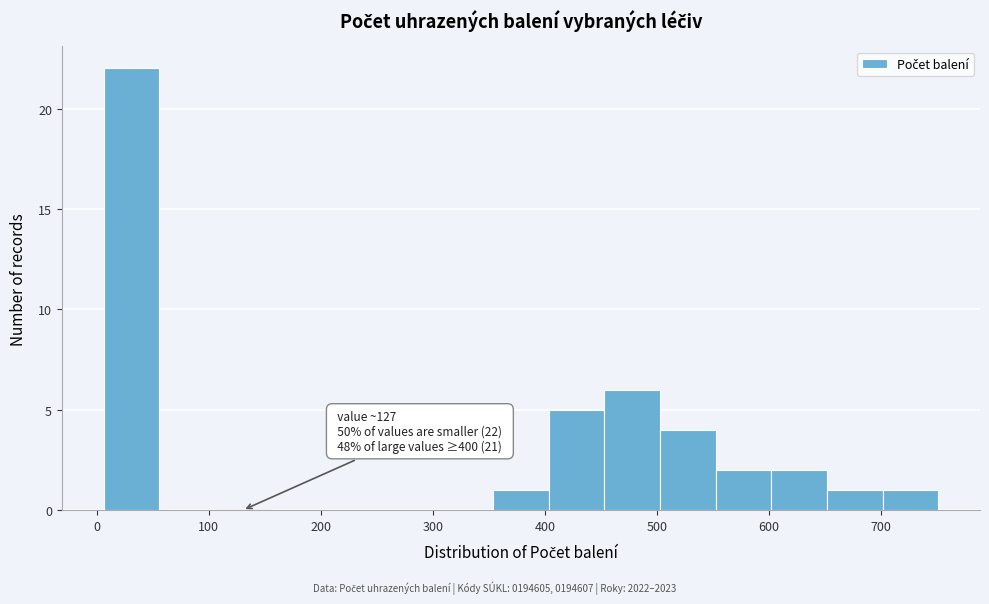

Which range on the x-axis has the tallest bar?

10 to 60